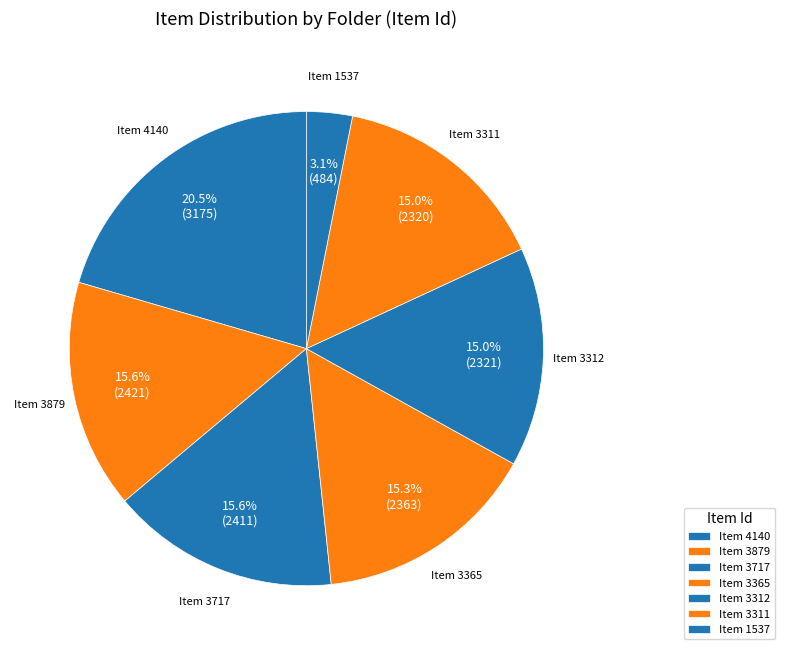

What portion of the pie excludes Item 3312?

85.0%